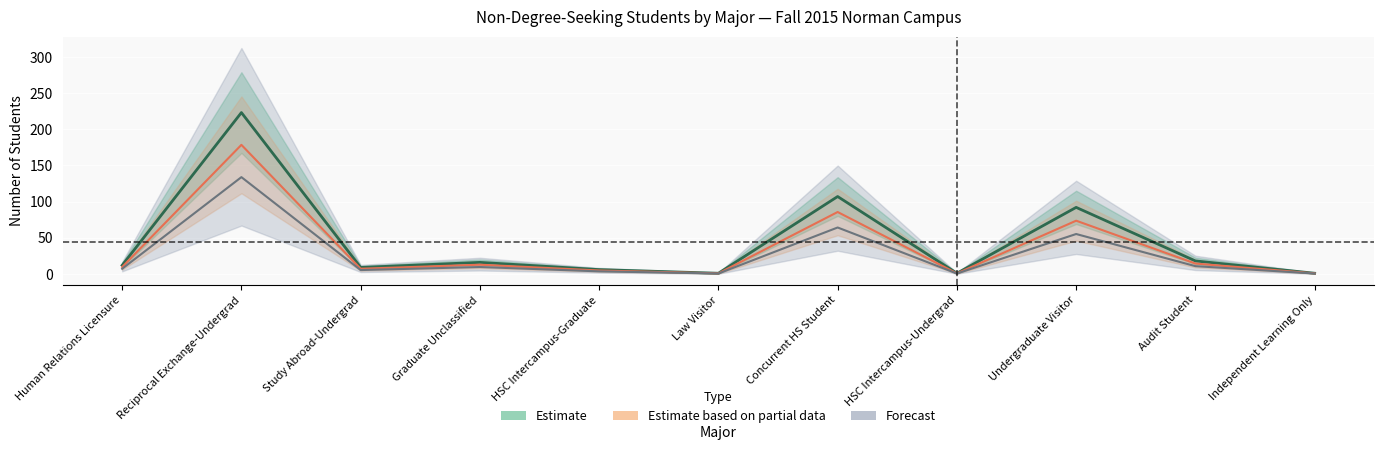

What is the label of the 2nd point from the right?

Audit Student